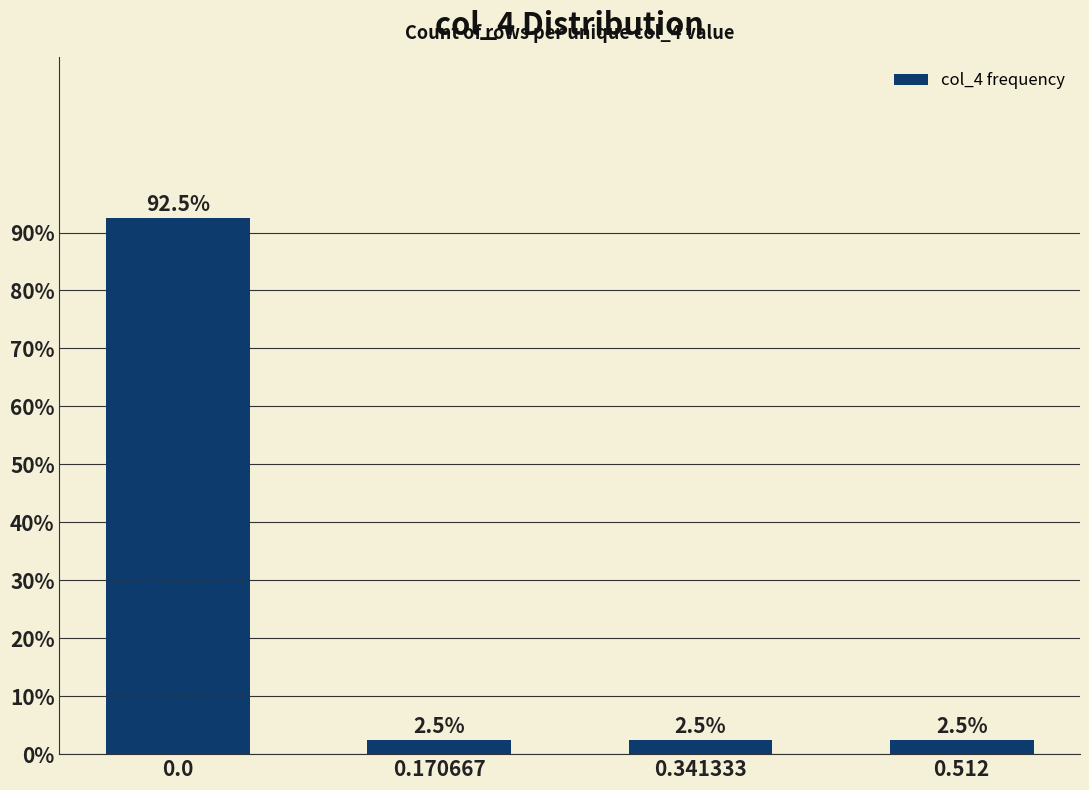

What is the smallest value displayed?

2.5